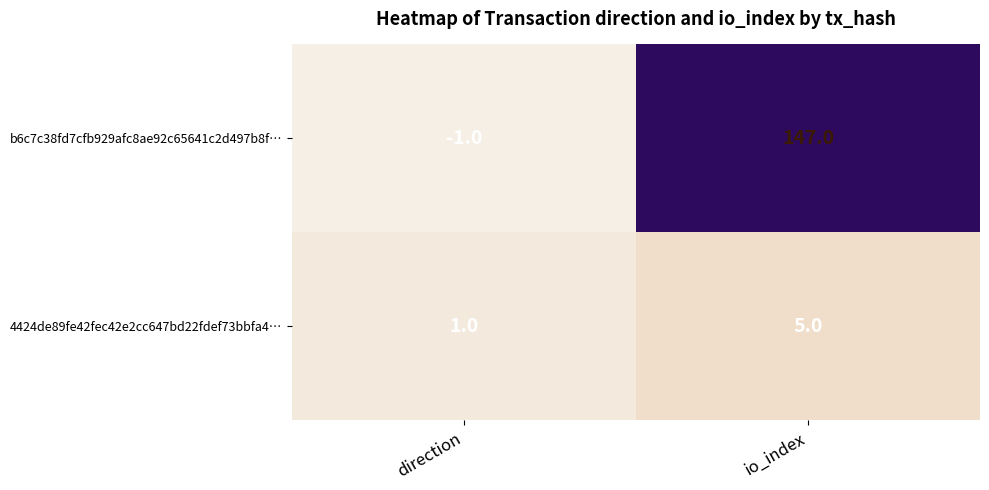

The value of b6c7c38fd7cfb929afc8ae92c65641c2d497b8f… at direction is -1. True or false?

True